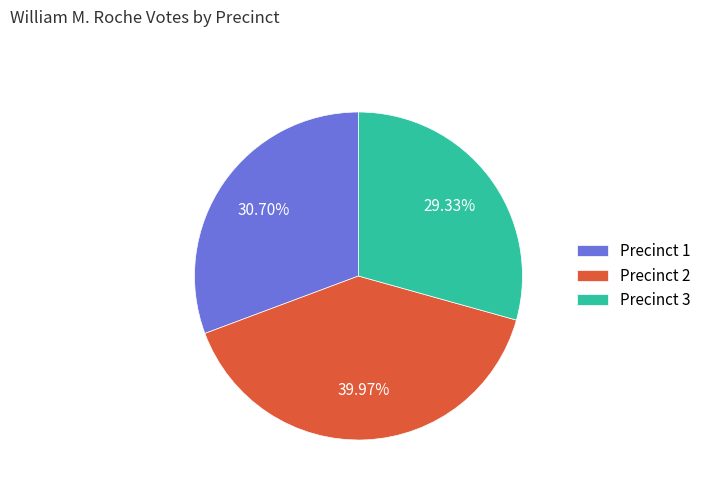

Which category has the biggest portion of the pie?

Precinct 2